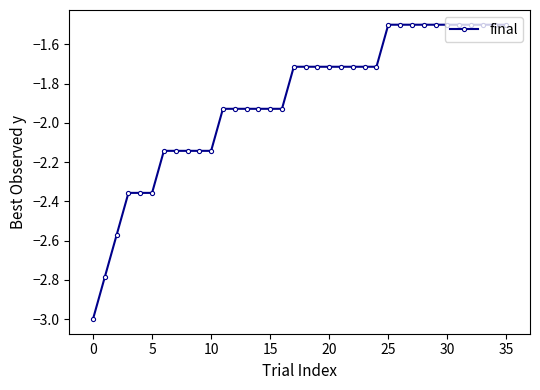

What is the smallest value displayed?

-3.0